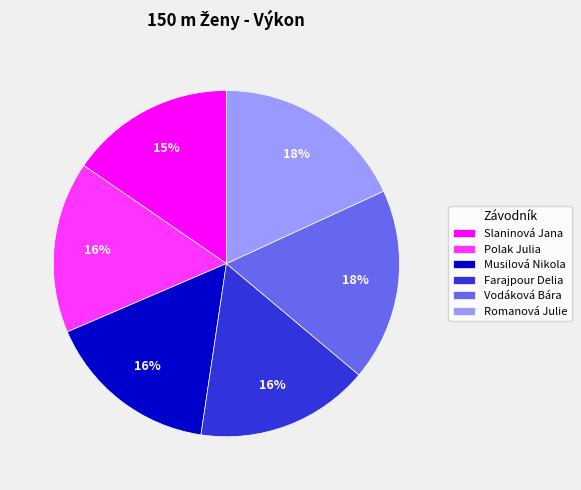

The Musilová Nikola slice represents 16% of the pie. True or false?

True